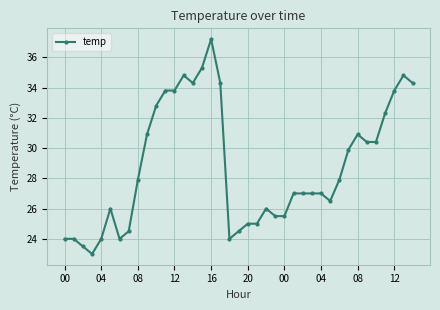

What is the greatest value displayed?

37.2